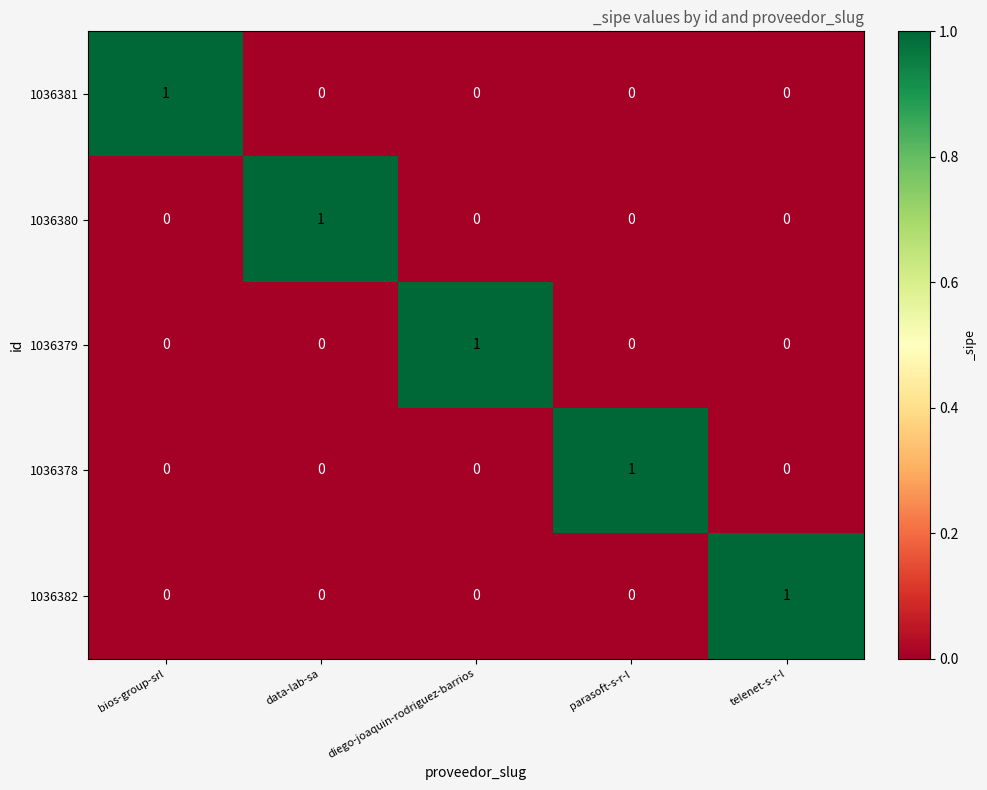

Is it true that 1036382 equals 0 at diego-joaquin-rodriguez-barrios?

True